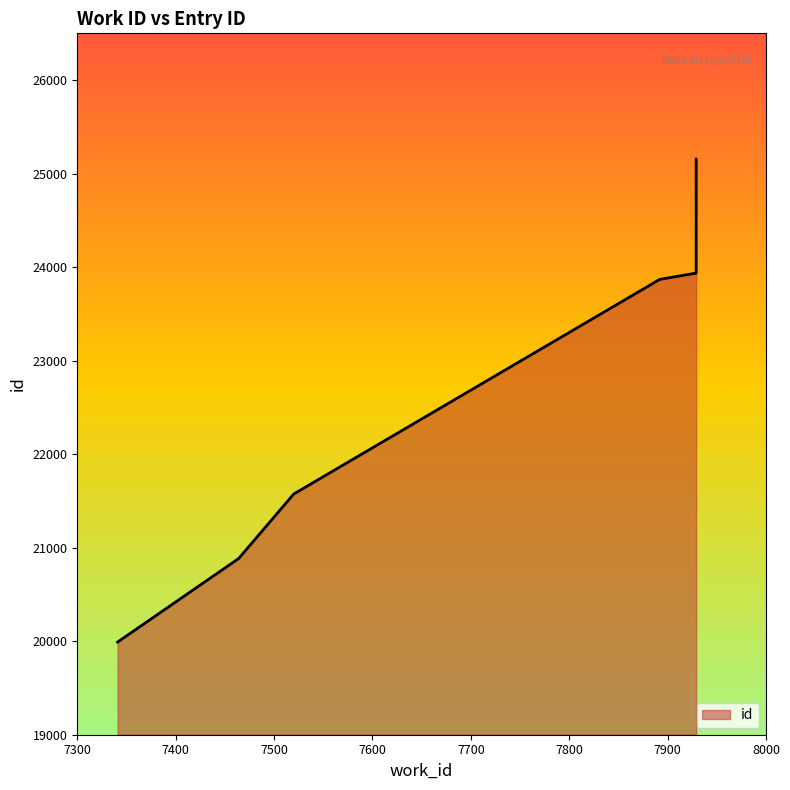

What is the ratio of the value at 7464 to the value at 7520?

1.0